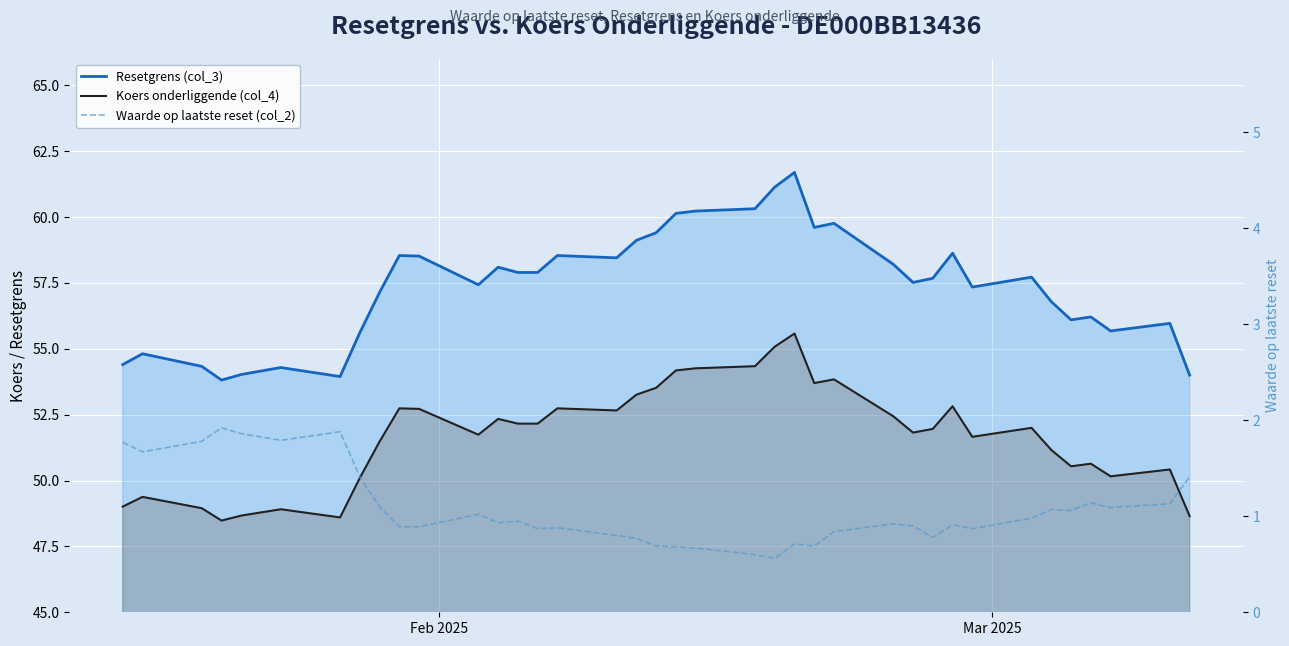

How many series are shown in this chart?

3